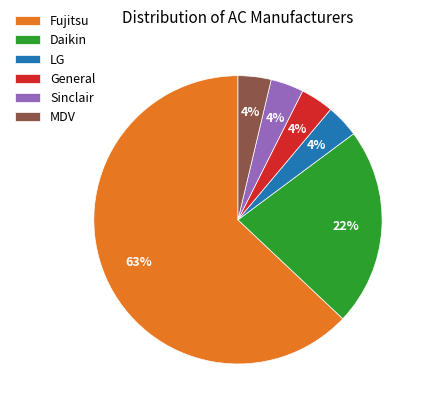

To the nearest percent, what portion does Daikin represent?

22%